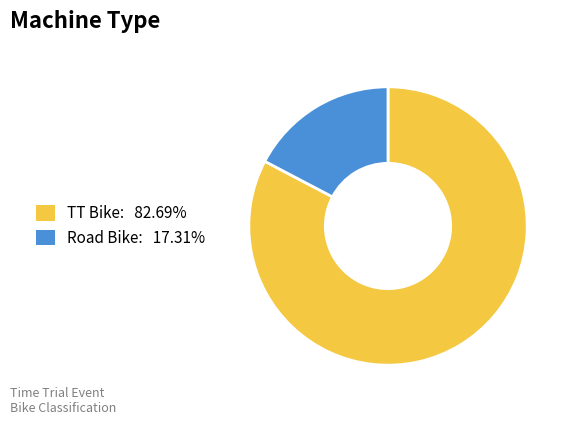

Rank the categories by value from highest to lowest.

TT Bike, Road Bike